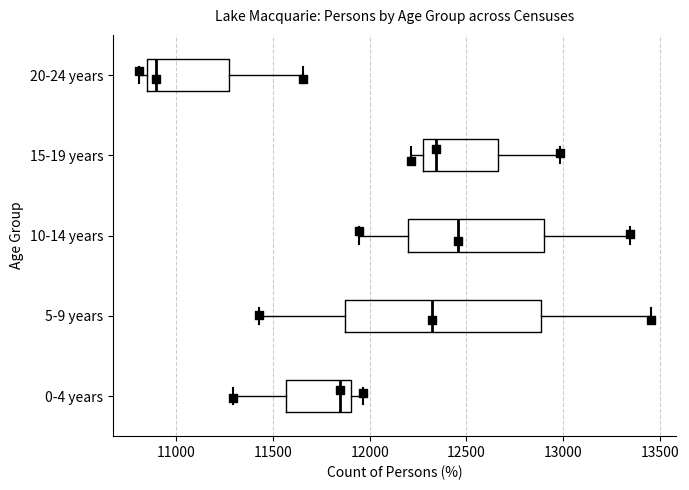

Where does the median line of the box for 15-19 years sit on the x-axis? The values are not printed on the chart, so give them approximately, as read against the axis.

12350